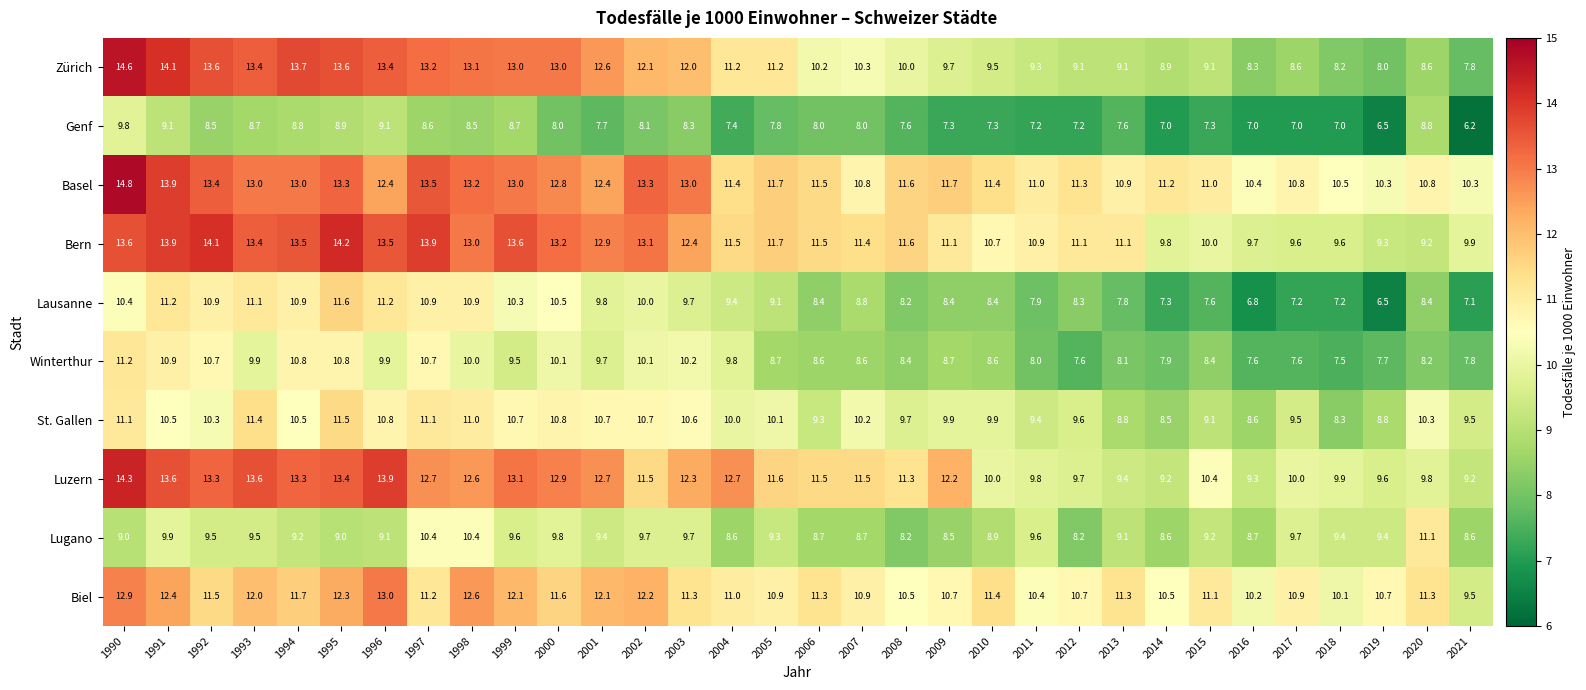

List the series in order of their peak value, highest first.

Basel, Zürich, Luzern, Bern, Biel, Lausanne, St. Gallen, Winterthur, Lugano, Genf